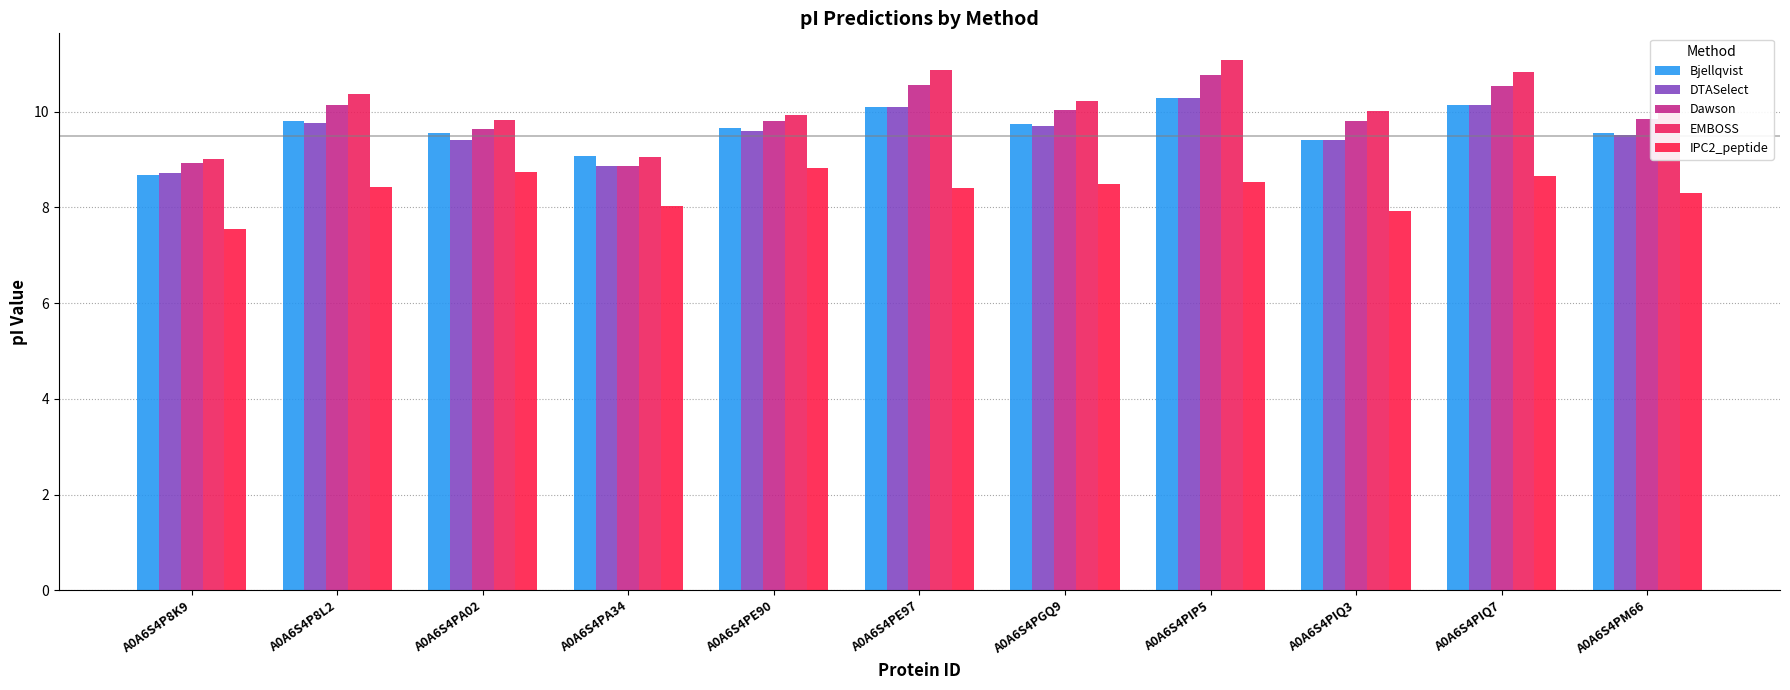

Which series has the widest spread of values?

EMBOSS